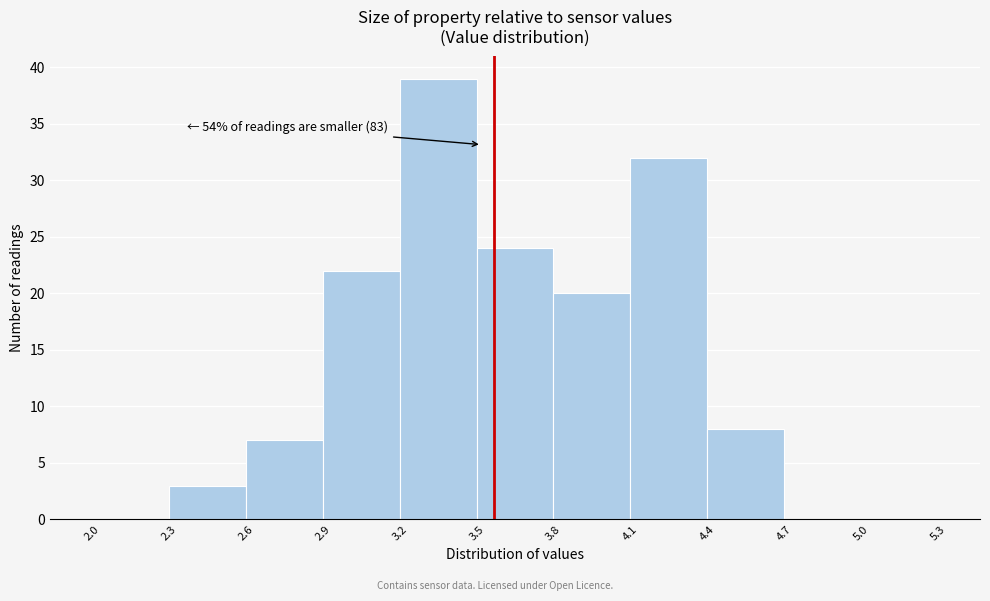

Over which range of the x-axis is the bar tallest?

3.2 to 3.5